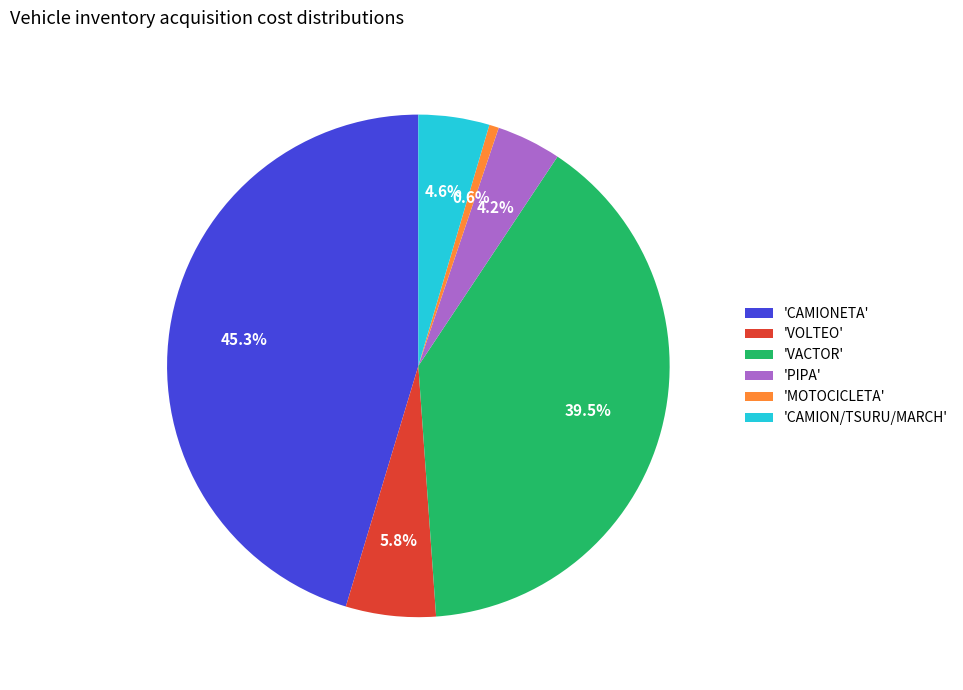

Is there a majority slice in this chart?

No